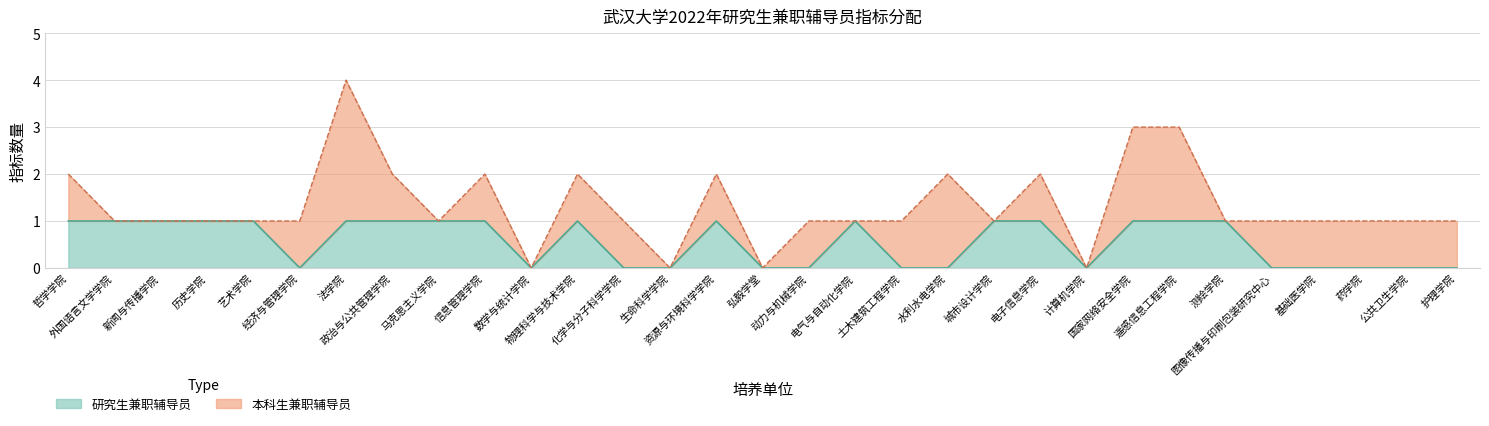

Reading left to right, list all the values displayed in this chart.

1	1	1	1	1	0	1	1	1	1	0	1	0	0	1	0	0	1	0	0	1	1	0	1	1	1	0	0	0	0	0